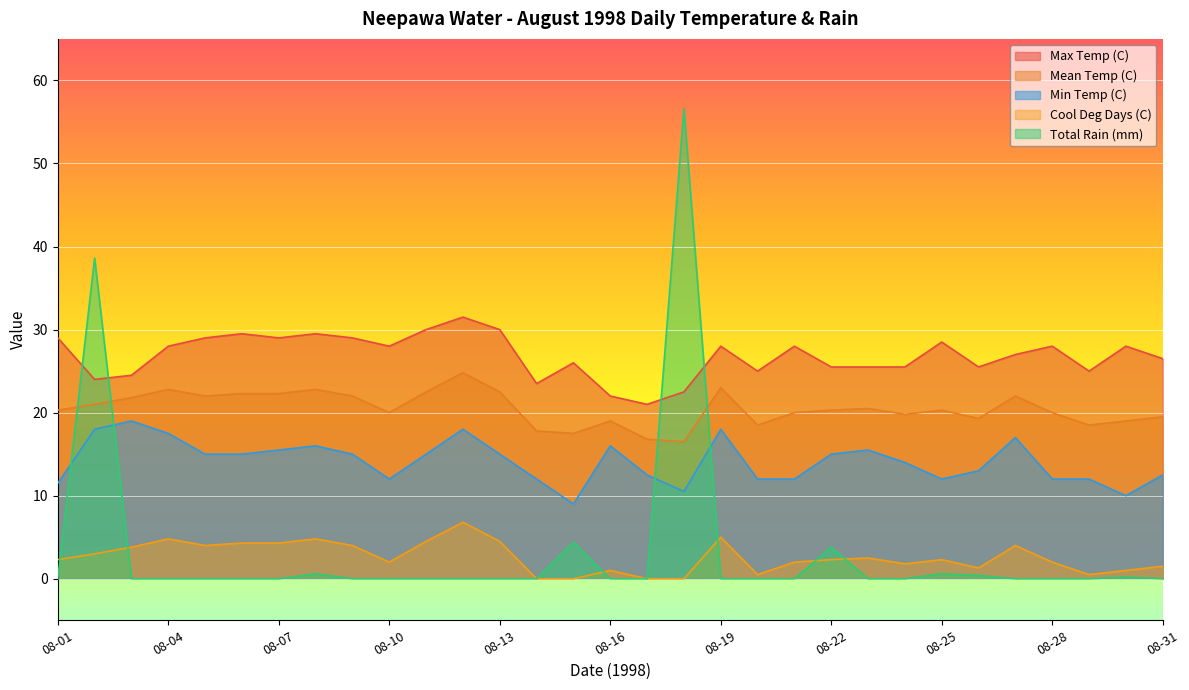

True or false: Max Temp (C) has a value of 51.3 at 08-07.

False